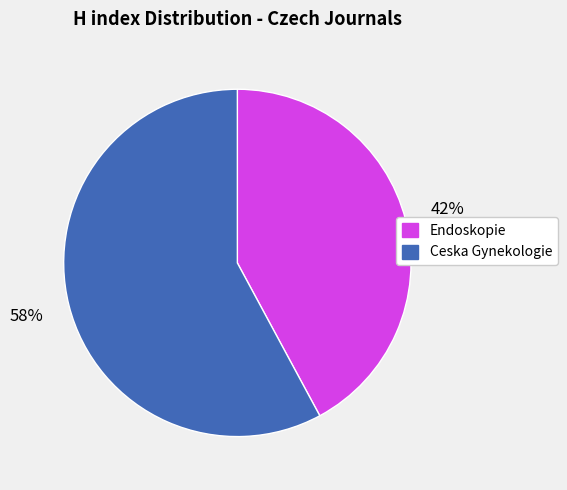

To the nearest percent, what is the difference between the largest and smallest slice percentages?

16%